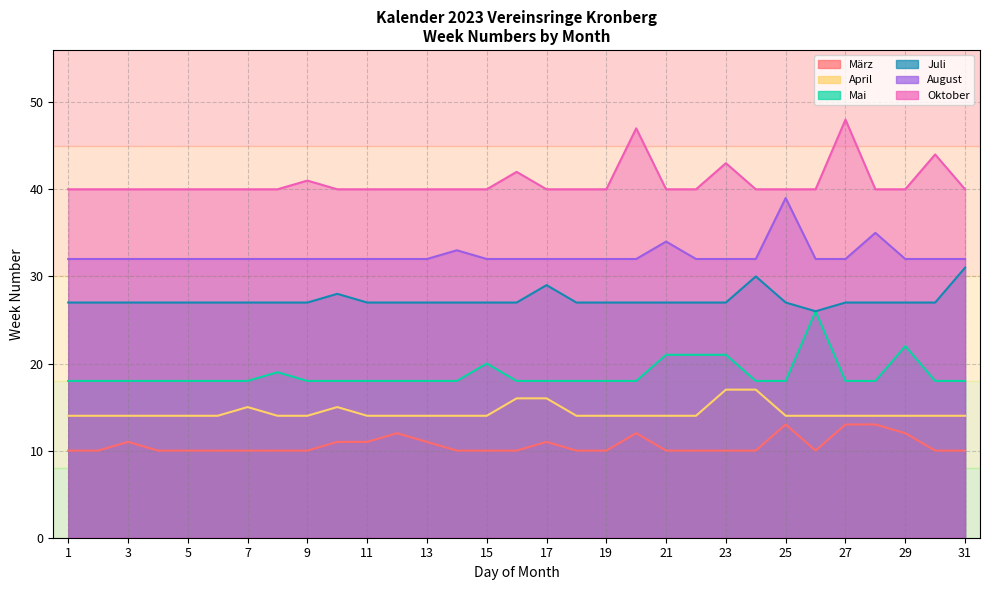

Read the April value at 1.

14